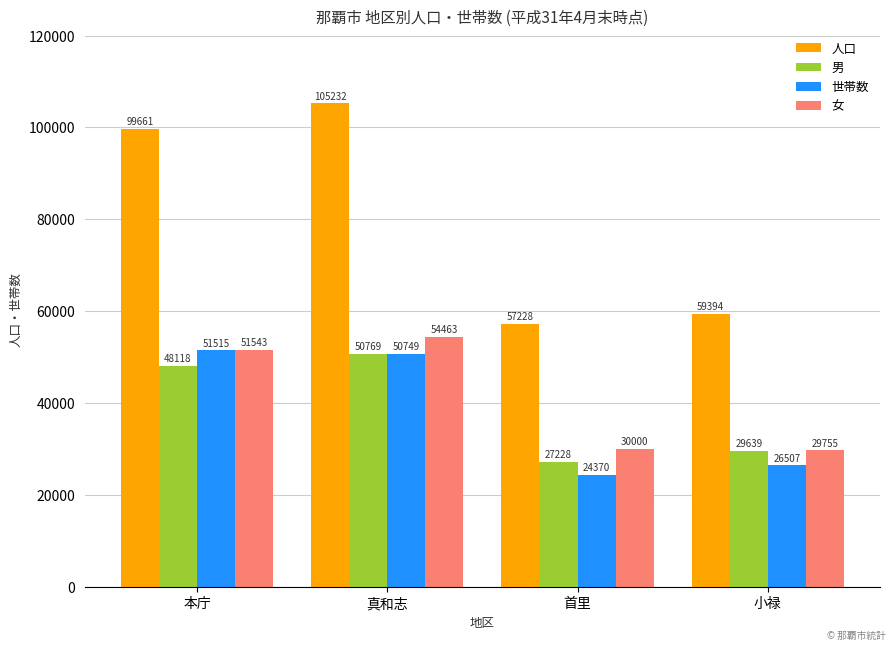

What is the minimum value shown in the chart?

24370